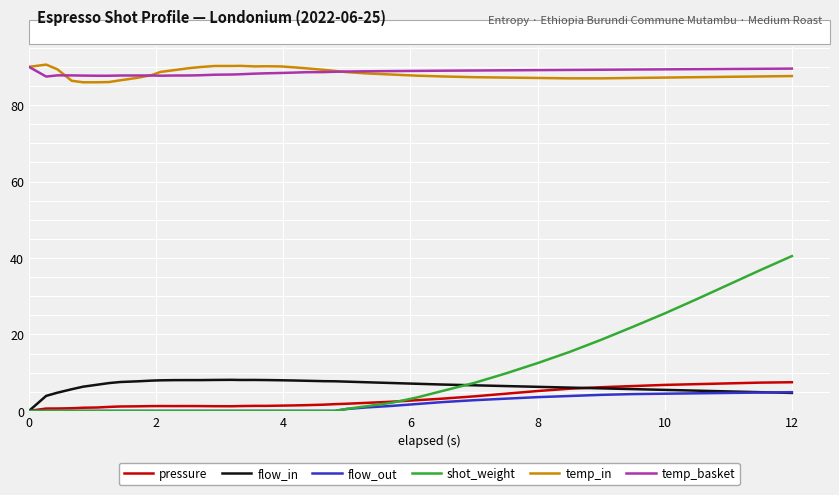

Which series has the largest range (max minus min)?

shot_weight